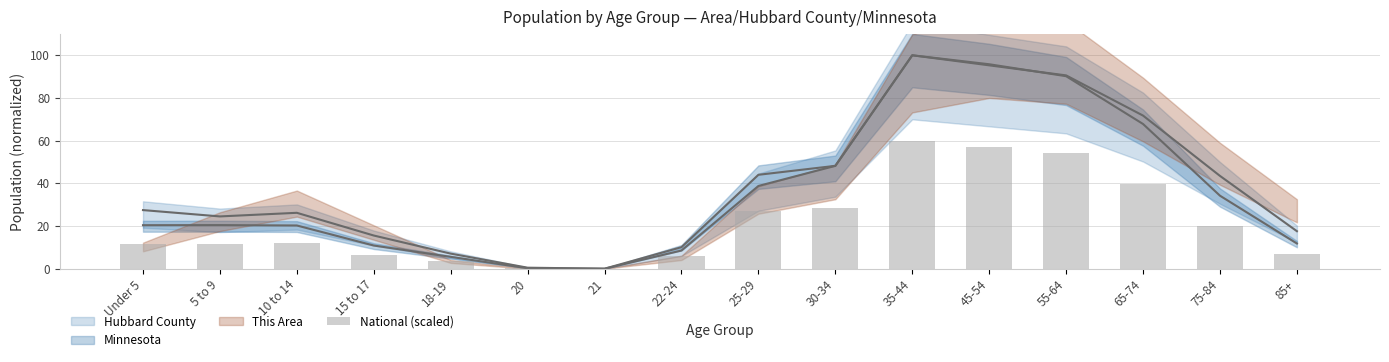

Reading left to right, extract all data points from this chart.

Under 5=11.6	5 to 9=11.7	10 to 14=12.0	15 to 17=6.4	18-19=3.5	20=0.1	21=0.0	22-24=6.1	25-29=27.0	30-34=28.4	35-44=60.0	45-54=57.1	55-64=54.3	65-74=39.9	75-84=19.8	85+=6.9